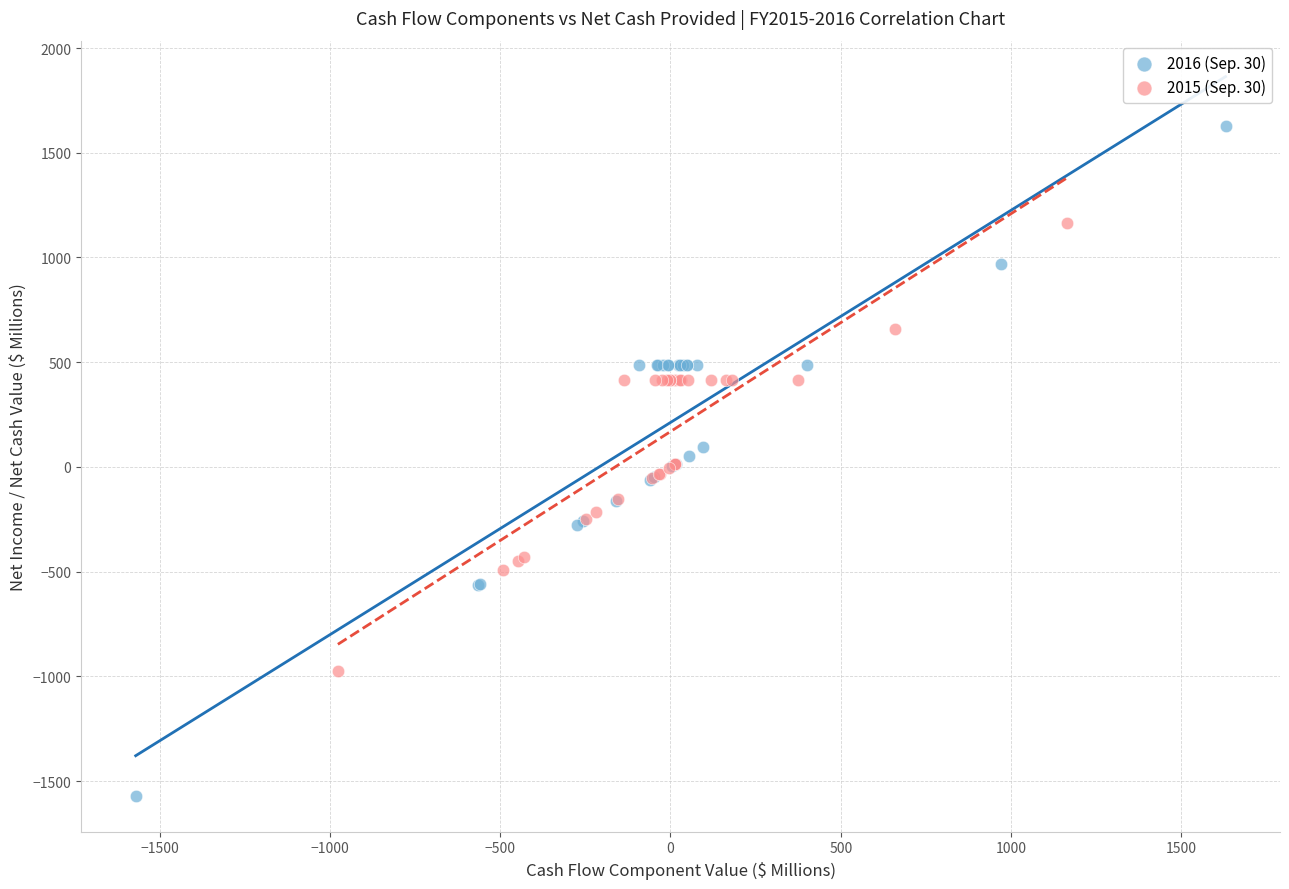

Which series has the largest Y range (max minus min)?

2016 (Sep. 30)